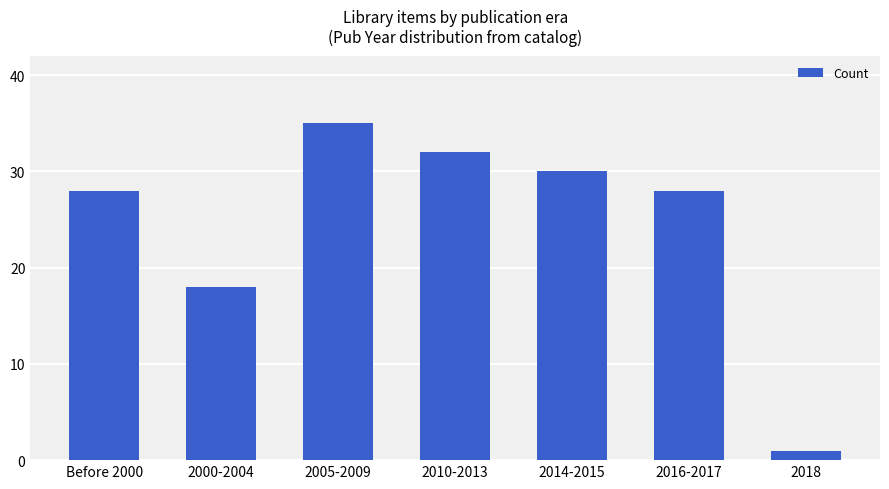

What position from the right is 2000-2004?

6